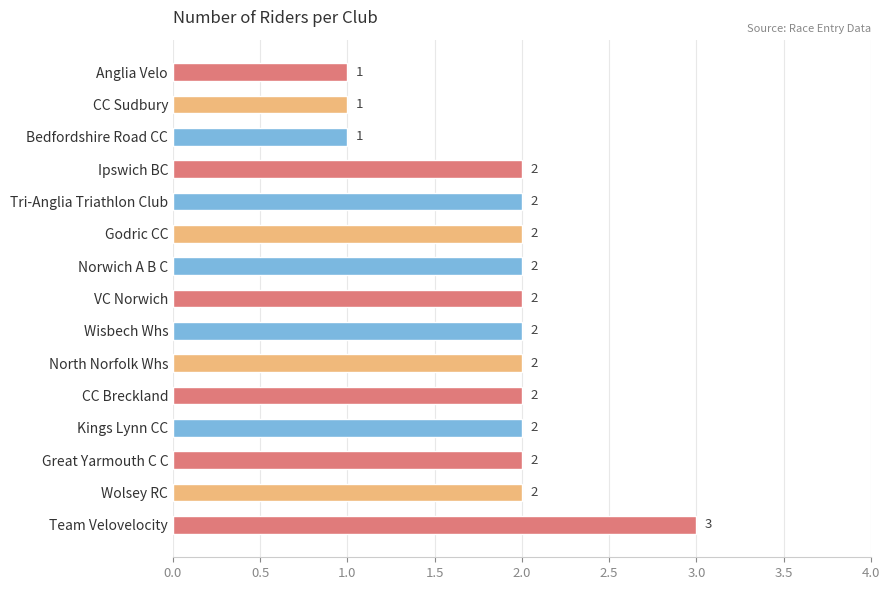

Reading bottom to top, extract all data points from this chart.

Team Velovelocity=3	Wolsey RC=2	Great Yarmouth C C=2	Kings Lynn CC=2	CC Breckland=2	North Norfolk Whs=2	Wisbech Whs=2	VC Norwich=2	Norwich A B C=2	Godric CC=2	Tri-Anglia Triathlon Club=2	Ipswich BC=2	Bedfordshire Road CC=1	CC Sudbury=1	Anglia Velo=1